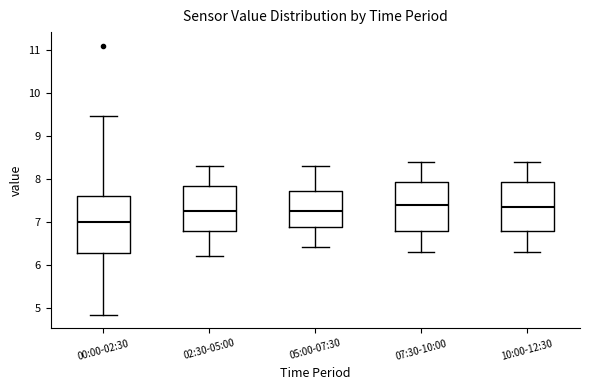

Which box's median line is the lowest?

00:00-02:30